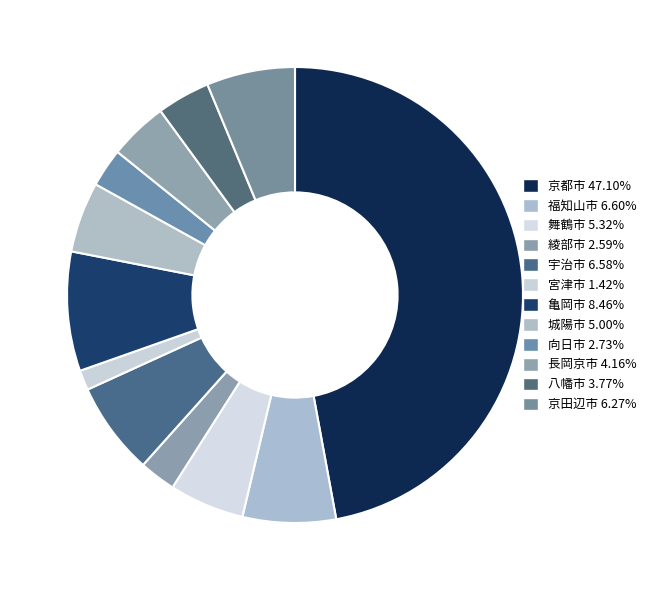

What is the largest slice in the pie chart?

京都市